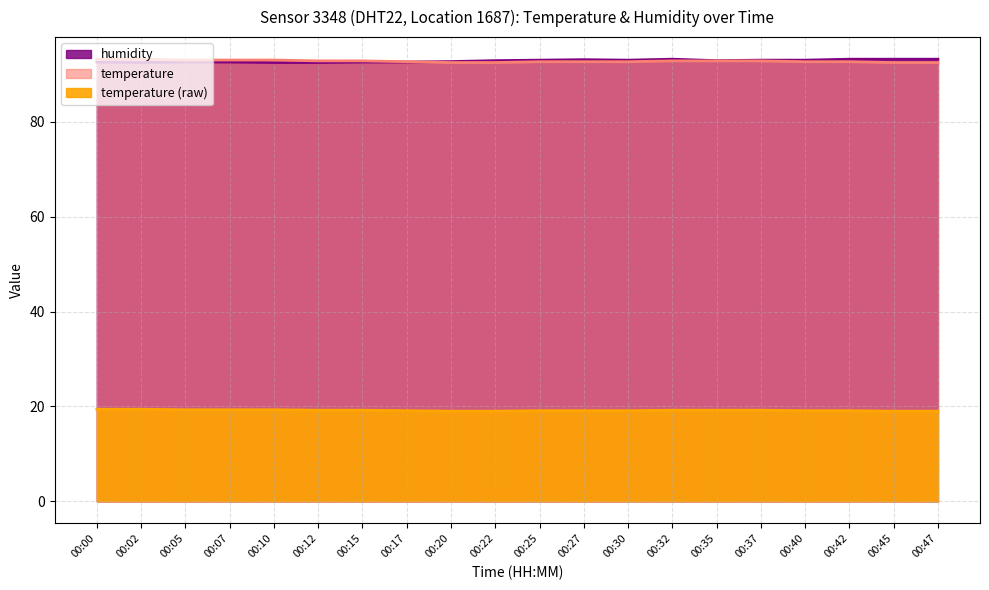

Between which two adjacent categories do temperature and humidity first intersect?

00:17 and 00:20